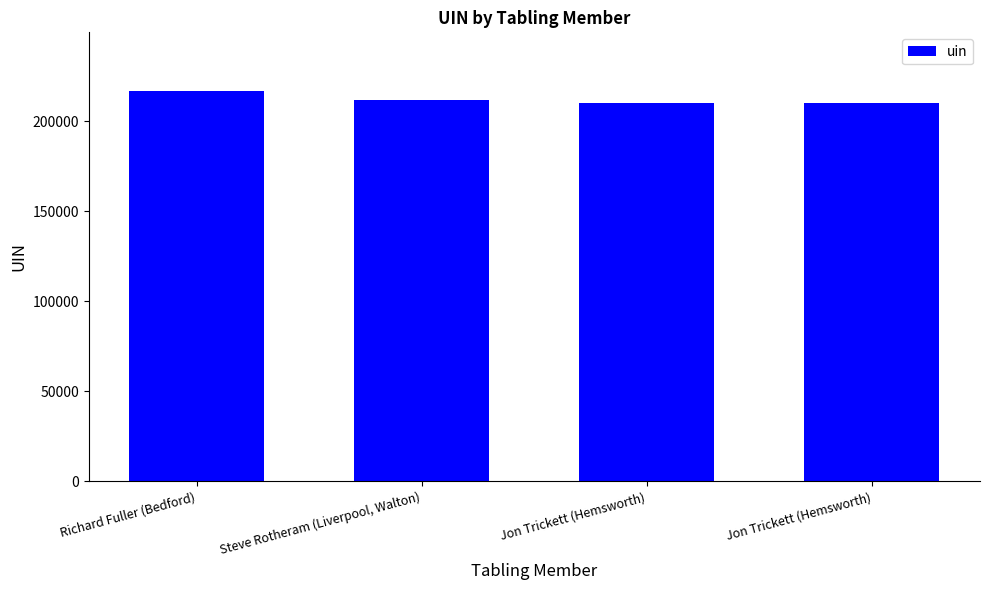

Rank the categories by value from lowest to highest.

Jon Trickett (Hemsworth), Jon Trickett (Hemsworth), Steve Rotheram (Liverpool, Walton), Richard Fuller (Bedford)